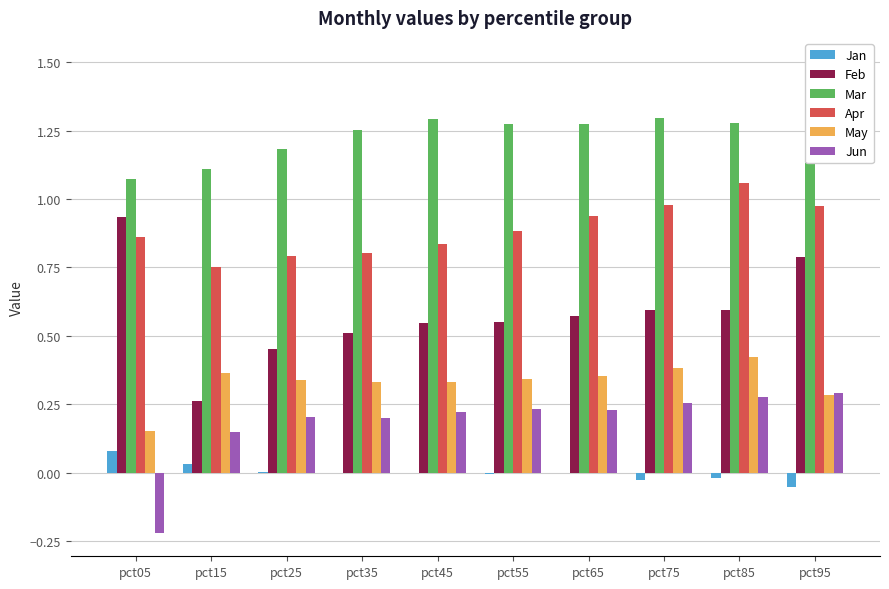

How many bars are there in total?

60